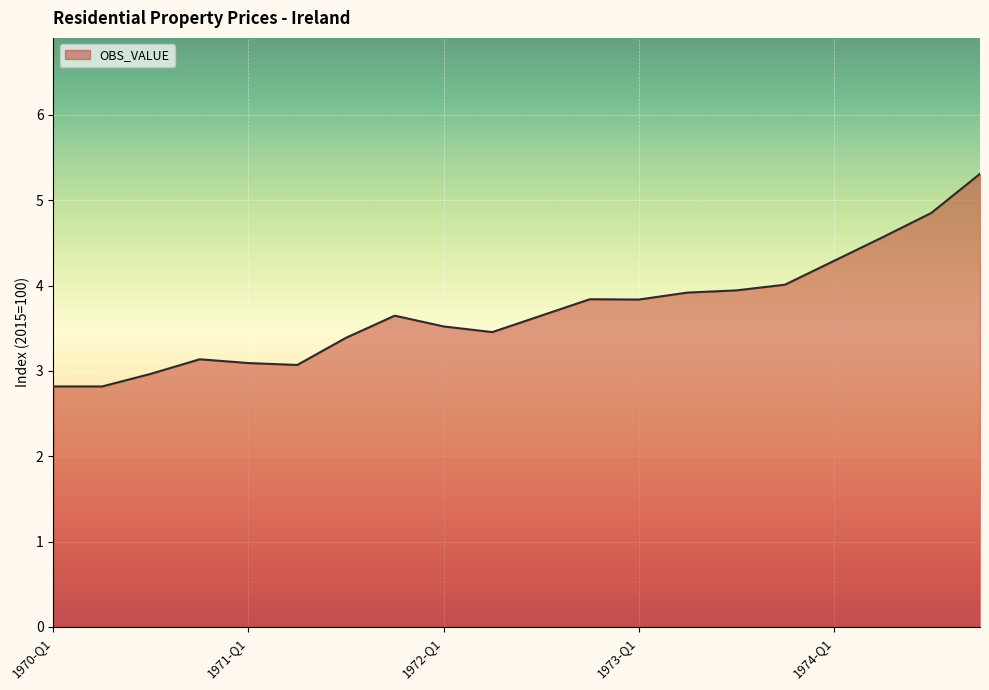

What is the greatest value displayed?

5.3